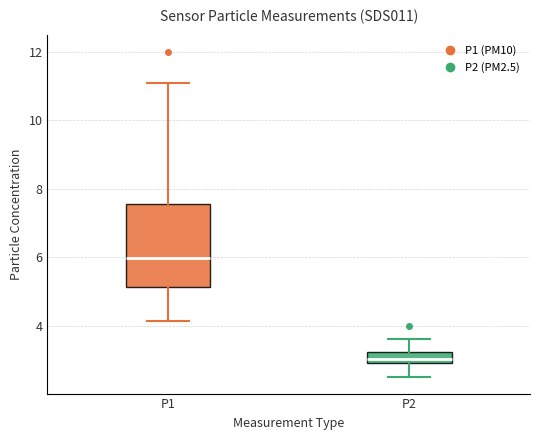

Which box's median line is the lowest?

P2